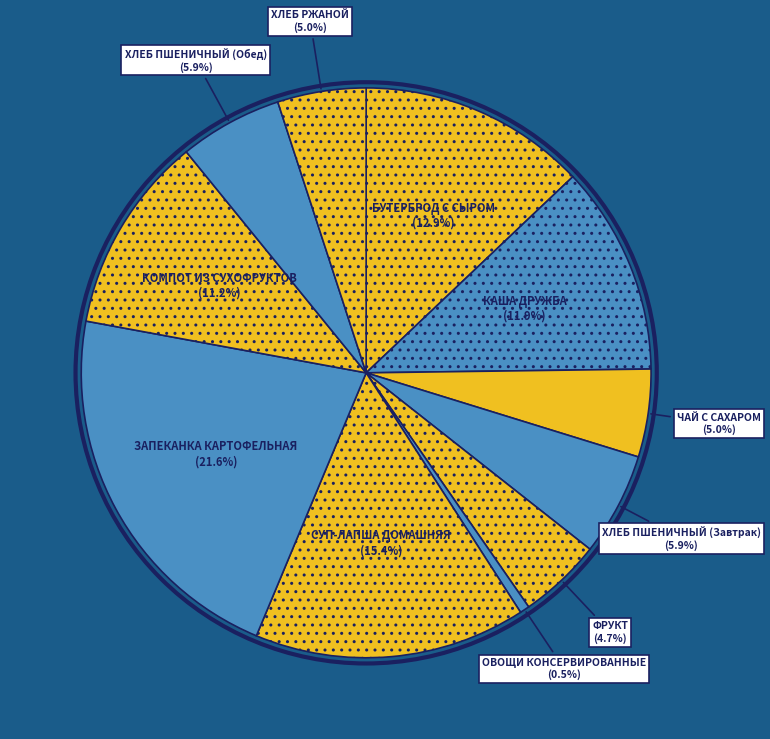

Which slice is the smallest?

ОВОЩИ КОНСЕРВИРОВАННЫЕ